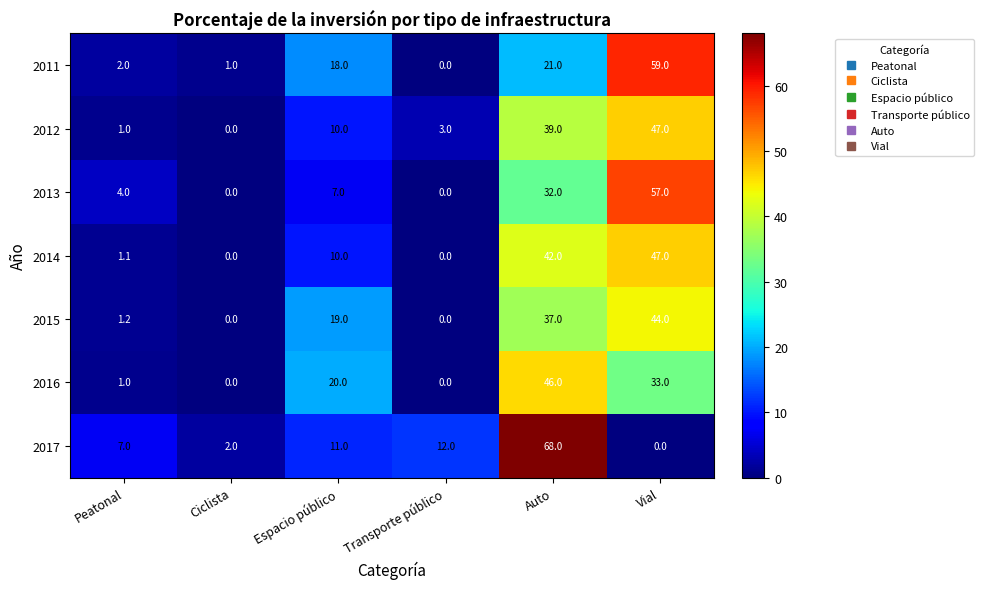

What is the highest value of the 2016 series?

46.0